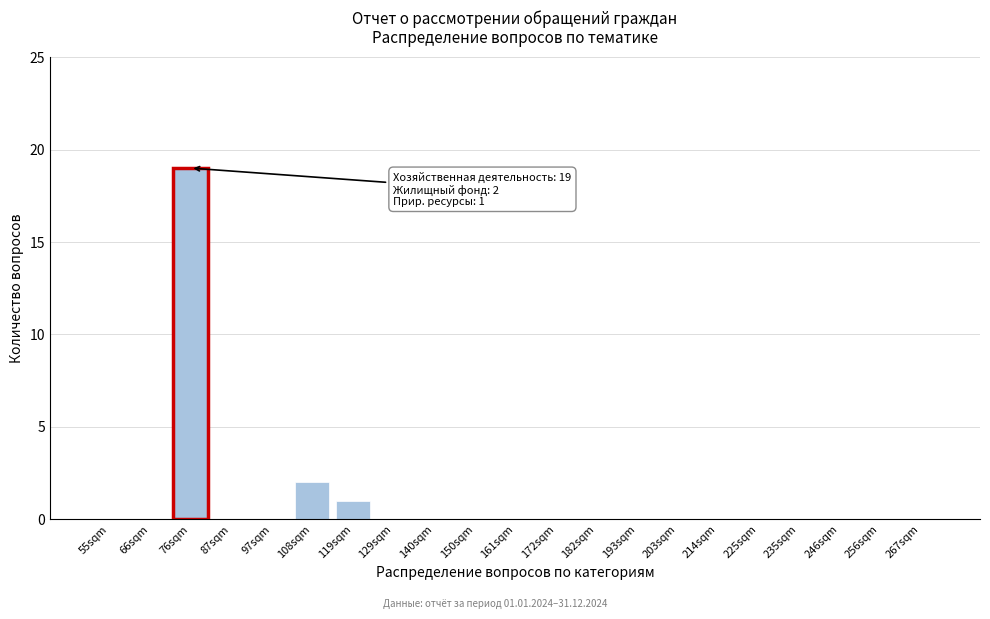

Reading right to left, transcribe all the data shown in this chart.

267sqm=0	256sqm=0	246sqm=0	235sqm=0	225sqm=0	214sqm=0	203sqm=0	193sqm=0	182sqm=0	172sqm=0	161sqm=0	150sqm=0	140sqm=0	129sqm=0	119sqm=1	108sqm=2	97sqm=0	87sqm=0	76sqm=19	66sqm=0	55sqm=0